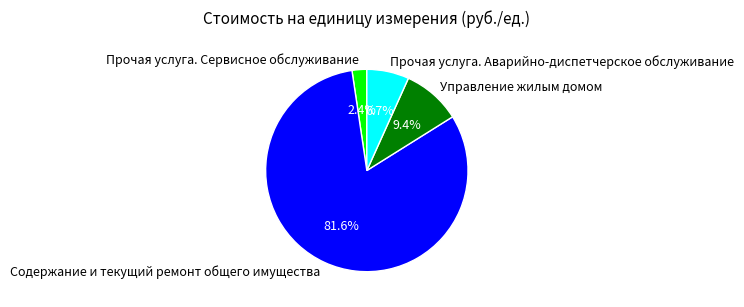

To the nearest percent, what is the difference between the Прочая услуга. Сервисное обслуживание and Прочая услуга. Аварийно-диспетчерское обслуживание slice percentages?

4%